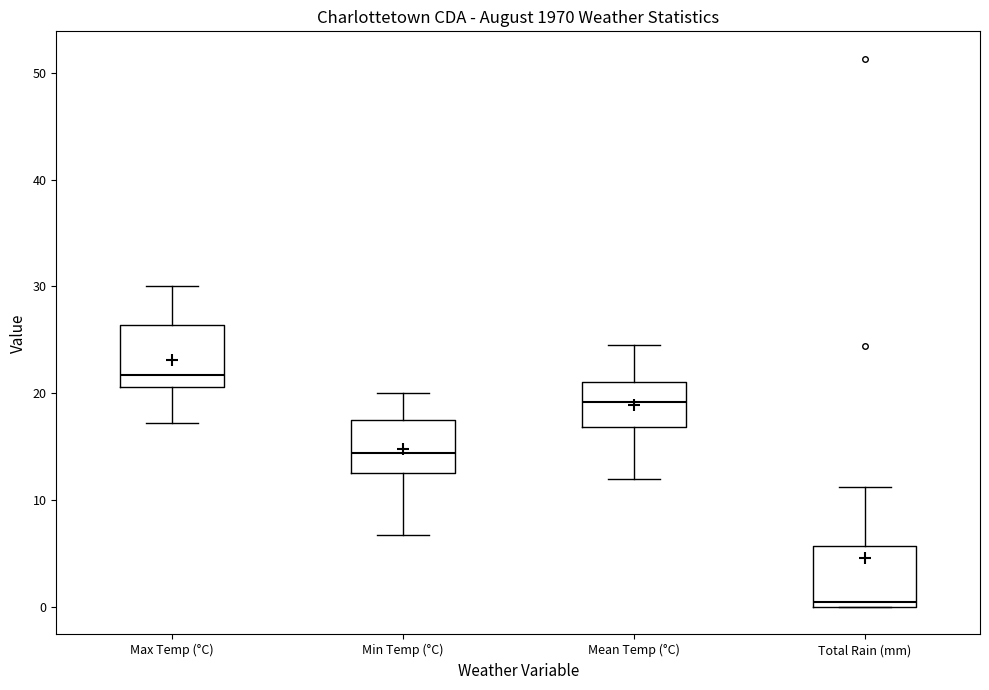

Which box has the lowest median line?

Total Rain (mm)